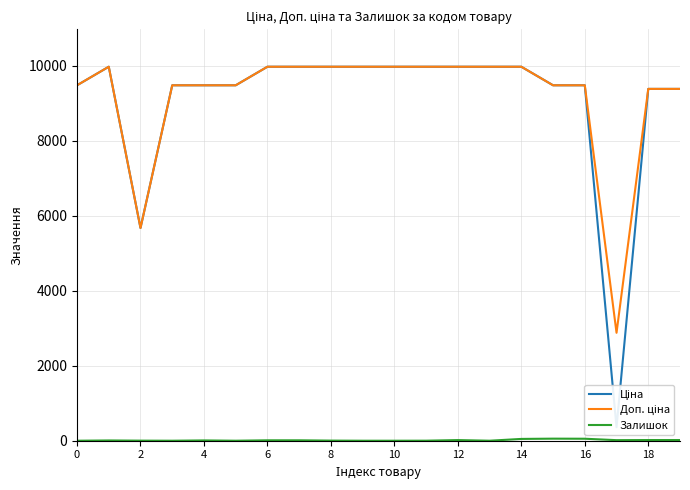

Is the value of Залишок at 15 greater than the value of Доп. ціна at 13?

No